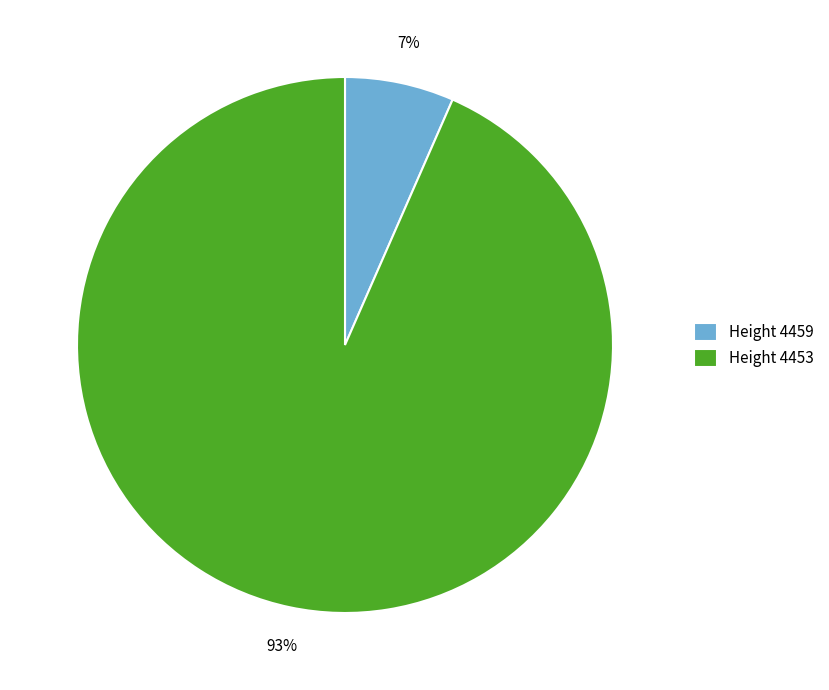

True or false: Height 4453 accounts for 93% of the total.

True